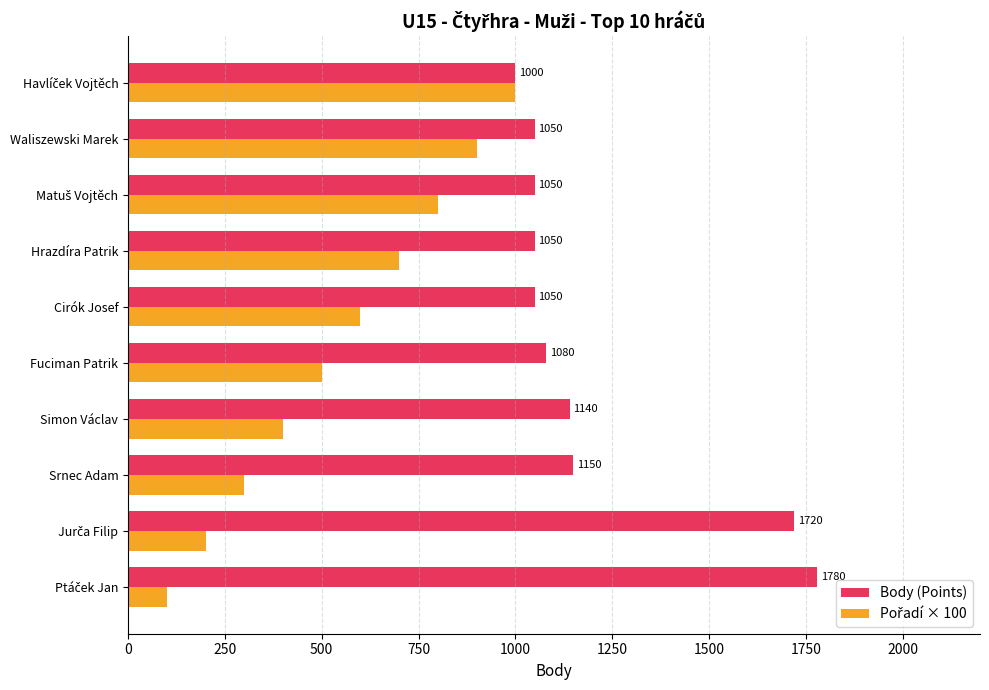

How many data points does each series have?

10